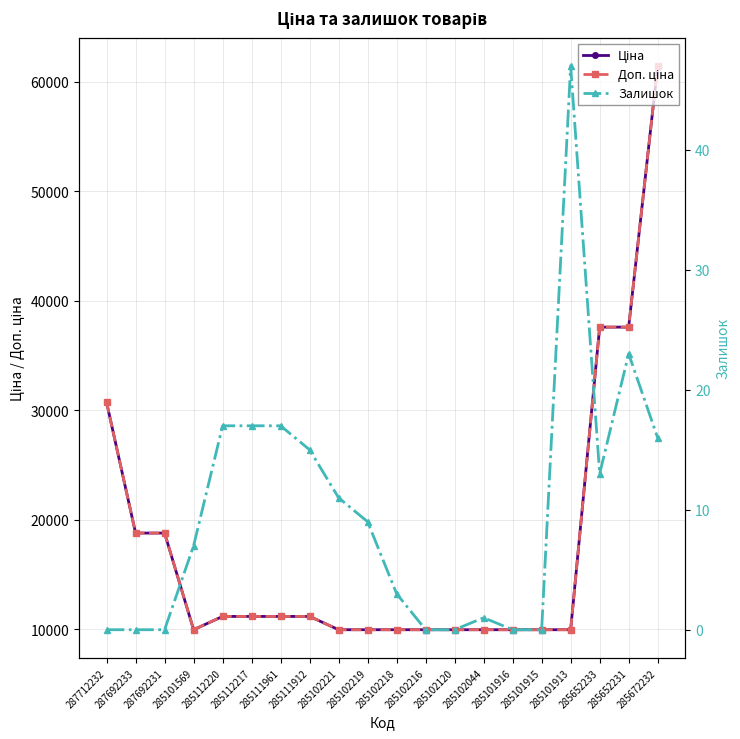

Is this an area chart (filled region under the line)?

No